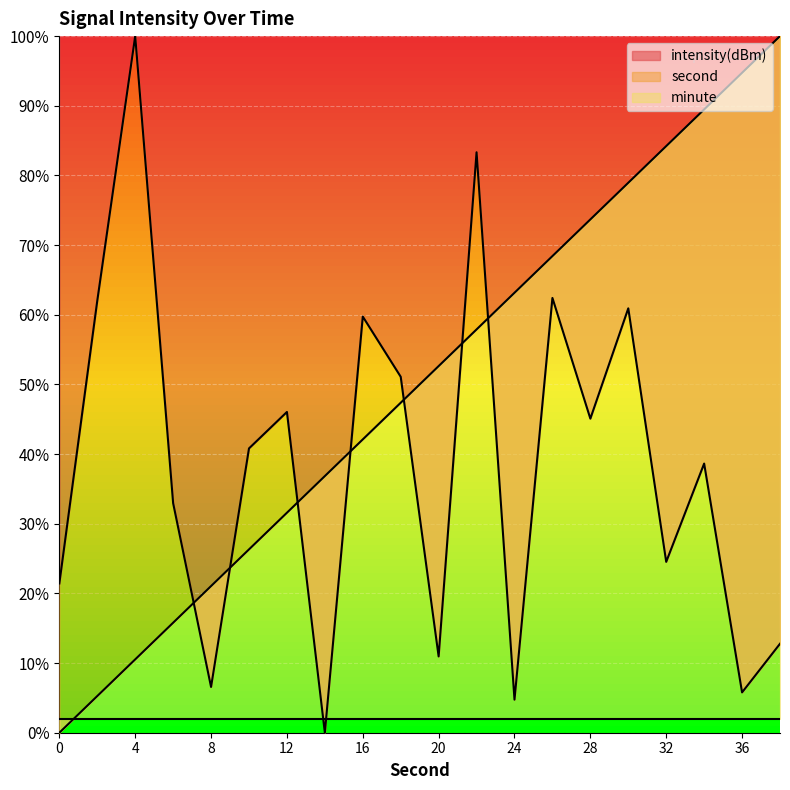

How many times do intensity(dBm) and second cross each other?

7